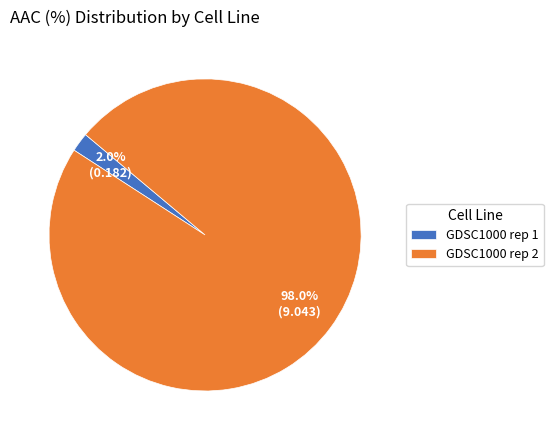

Which category has the biggest portion of the pie?

GDSC1000 rep 2